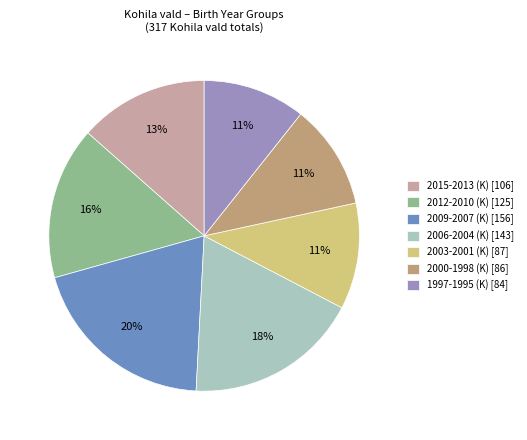

Combined, do 2000-1998 (K) [86] and 2006-2004 (K) [143] account for over 50%?

No